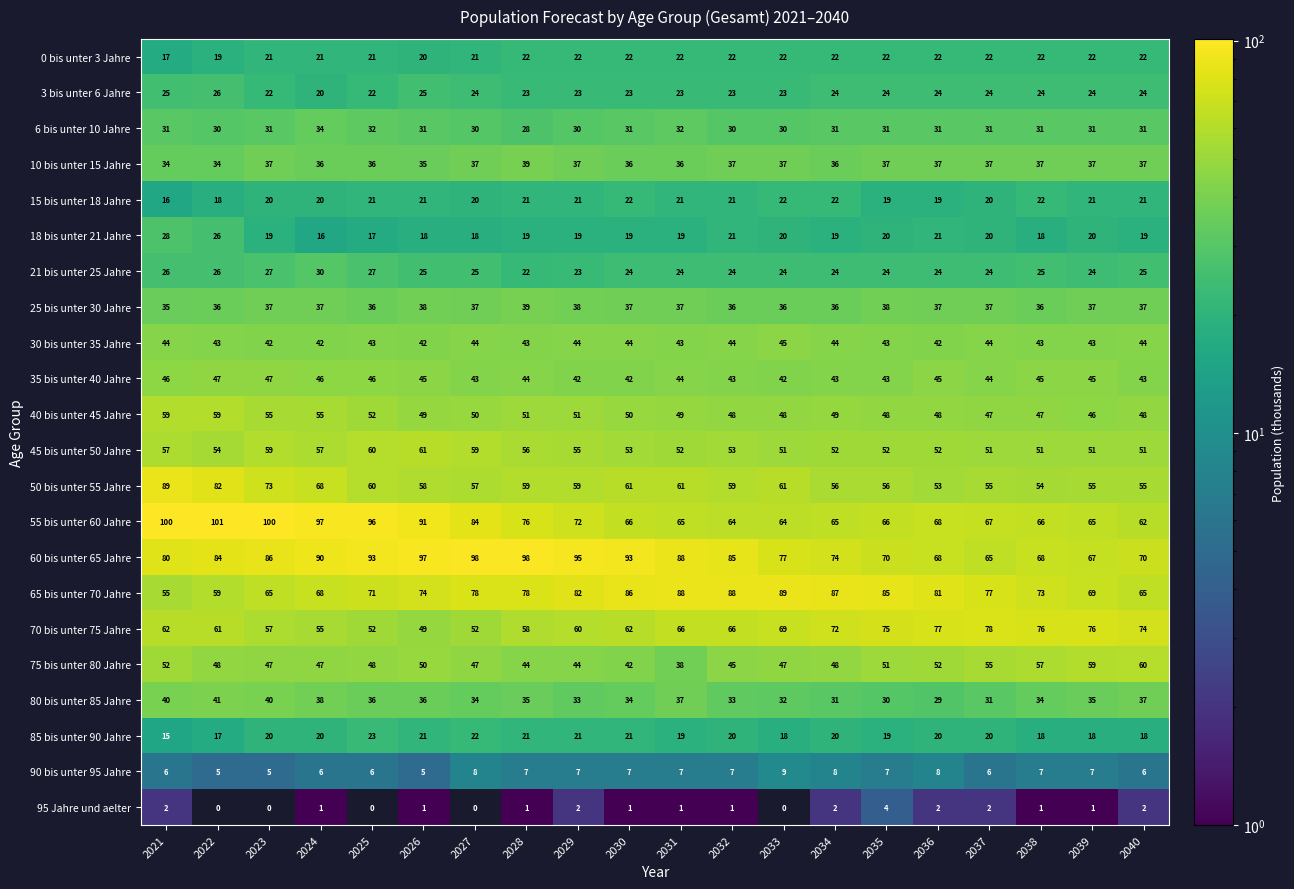

The value of 65 bis unter 70 Jahre at 2035 is 85. True or false?

True